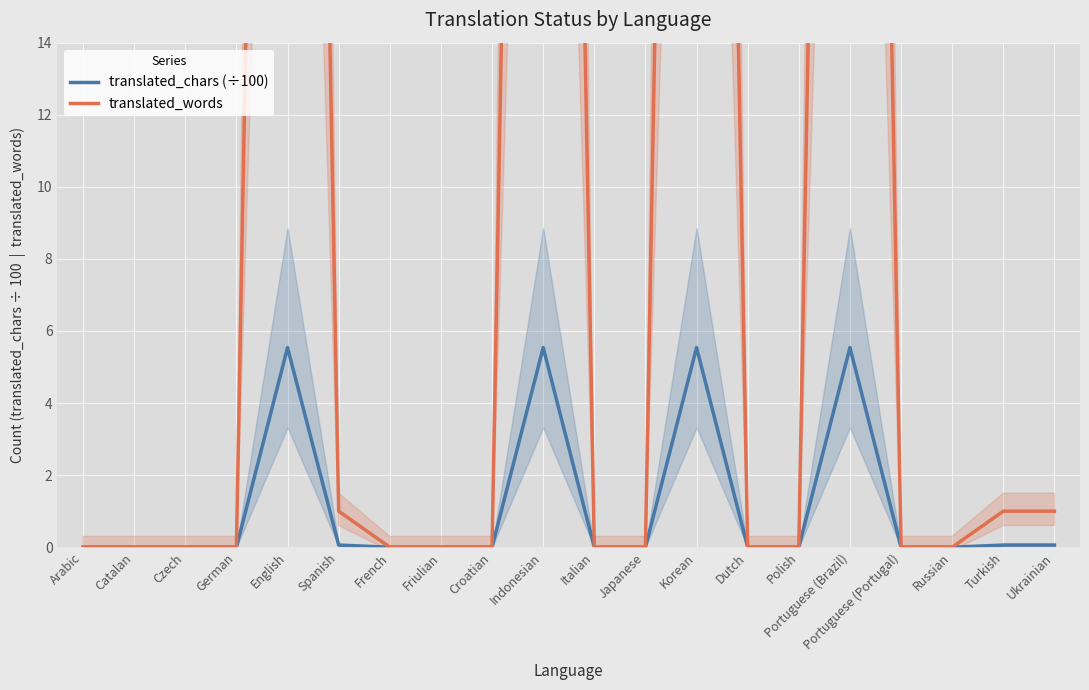

In translated_chars (÷100), how many points are higher than both neighbors (excluding endpoints)?

4